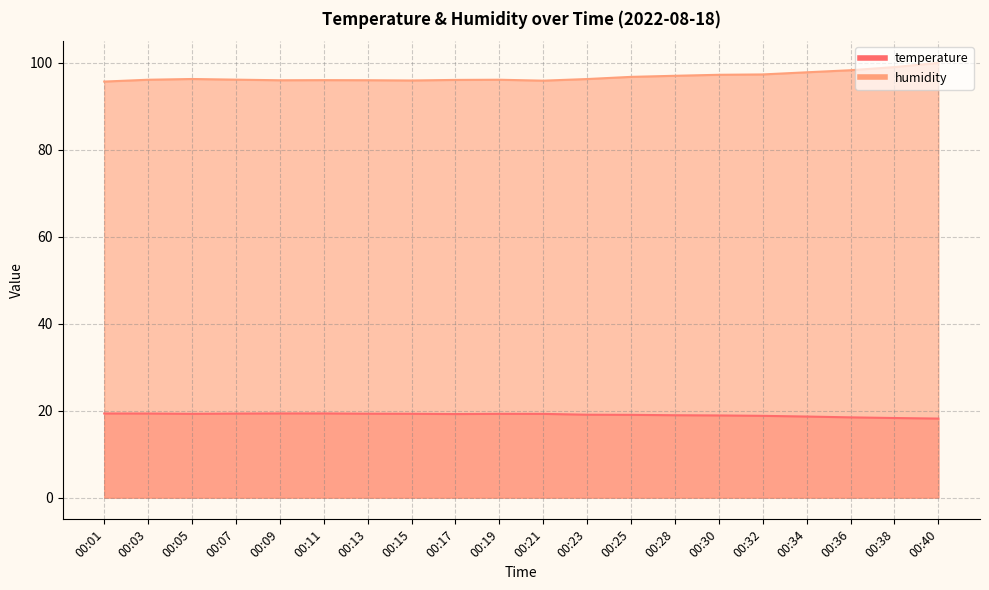

Reading left to right, list all the values displayed in this chart.

temperature: 19.4	19.3	19.3	19.3	19.4	19.4	19.3	19.3	19.2	19.3	19.3	19.1	19.0	18.9	18.9	18.8	18.6	18.5	18.3	18.2
humidity: 95.7	96.1	96.3	96.2	96.0	96.0	96.0	96.0	96.1	96.1	95.9	96.3	96.8	97.0	97.3	97.3	97.8	98.3	99.0	100.0